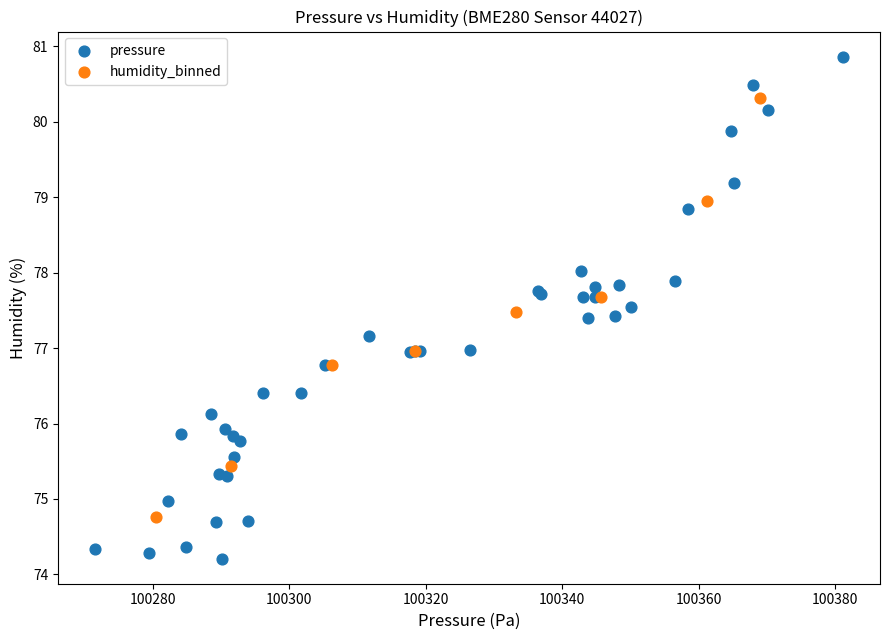

Which series has the widest spread of Y values?

pressure